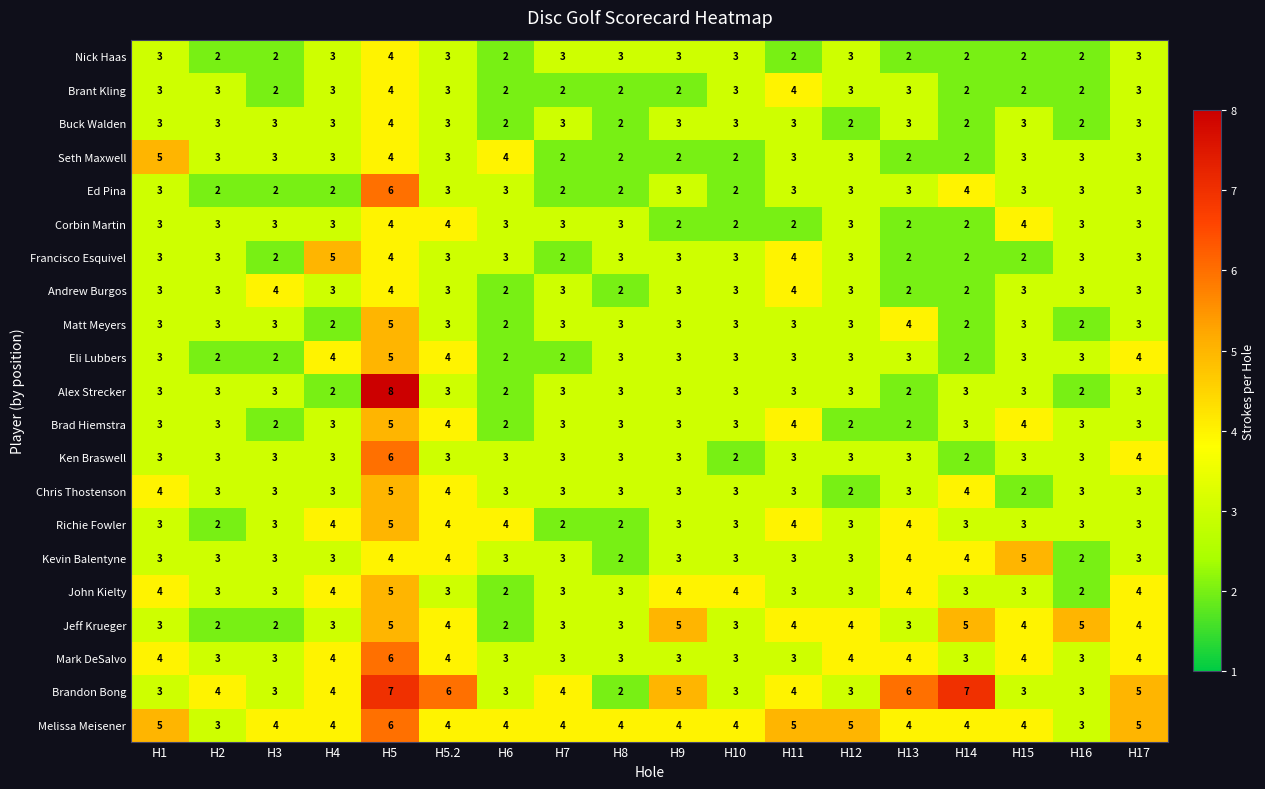

Which series has the widest spread of values?

Alex Strecker